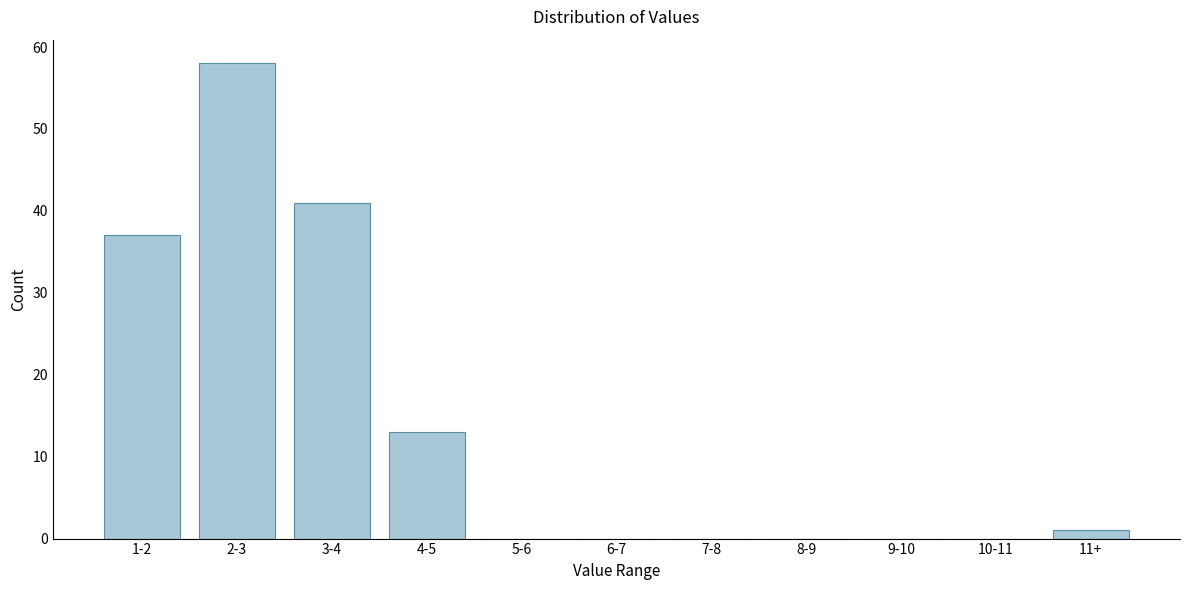

Reading left to right, what are all the values shown in this chart?

1-2=37	2-3=58	3-4=41	4-5=13	5-6=0	6-7=0	7-8=0	8-9=0	9-10=0	10-11=0	11+=1